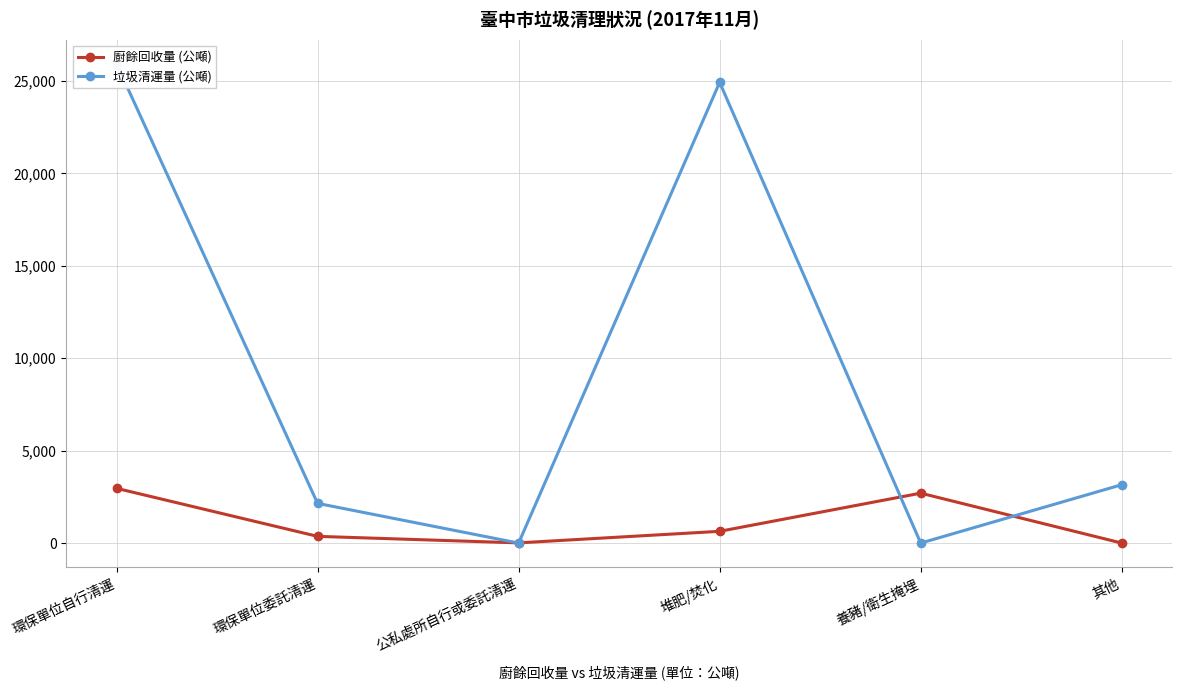

Does the chart have visible grid lines?

Yes